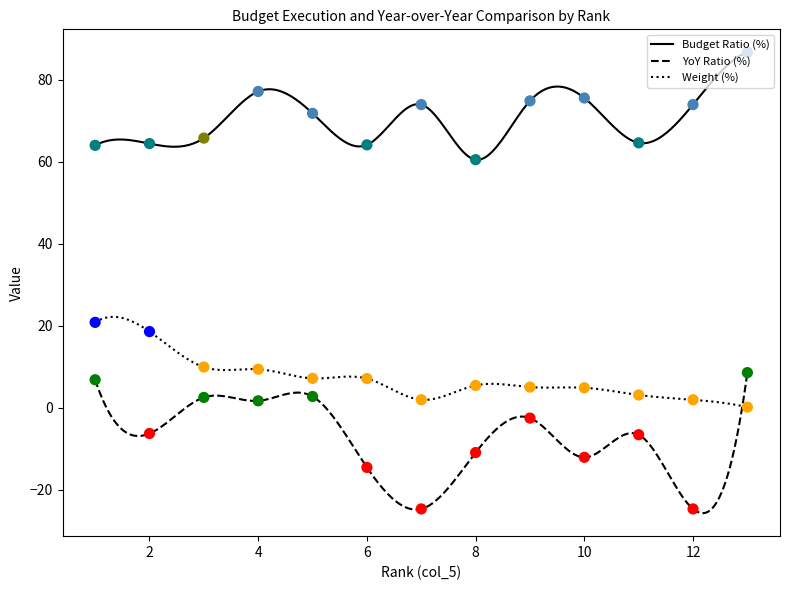

True or false: YoY Ratio (%) and Budget Ratio (%) cross at least once.

False